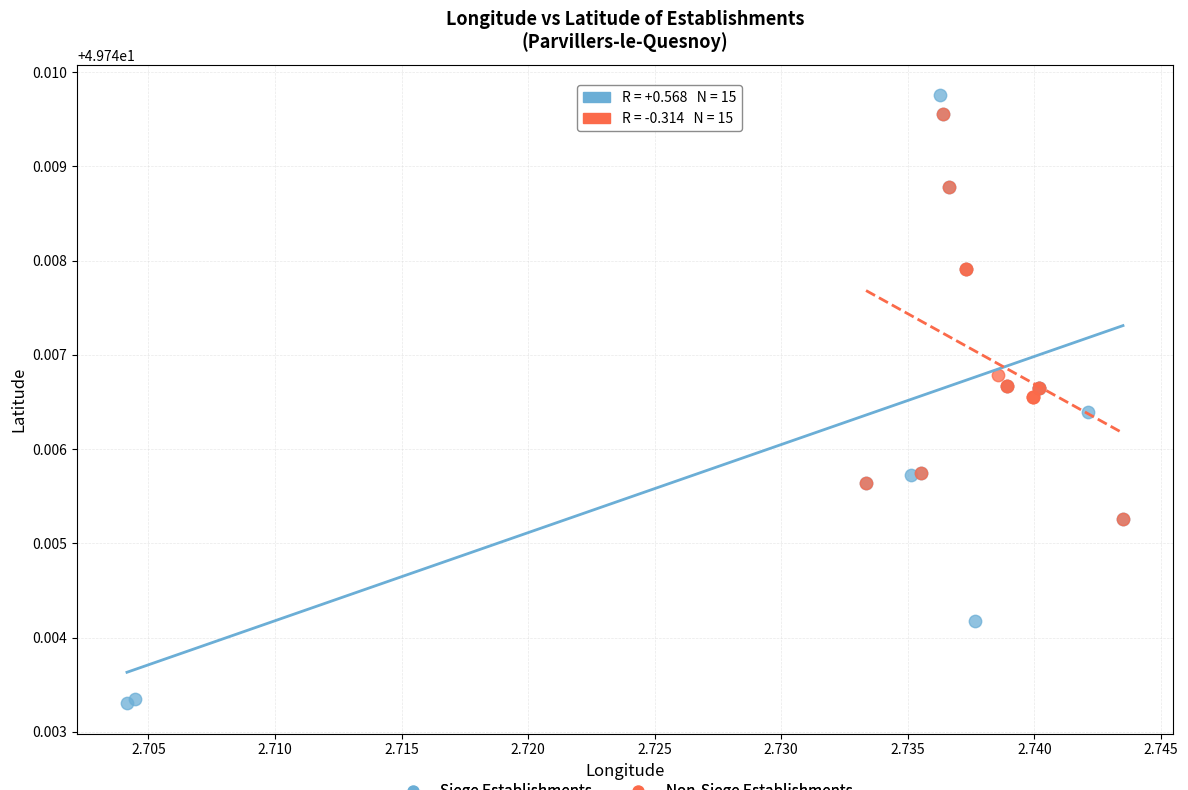

Which series has the largest Y range (max minus min)?

Siege Establishments